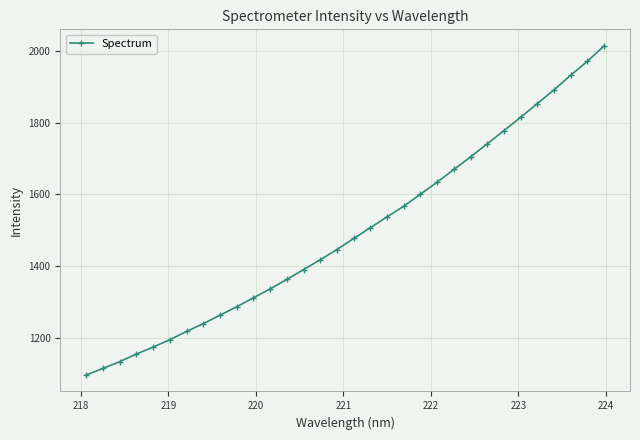

What is the smallest value displayed?

1096.2